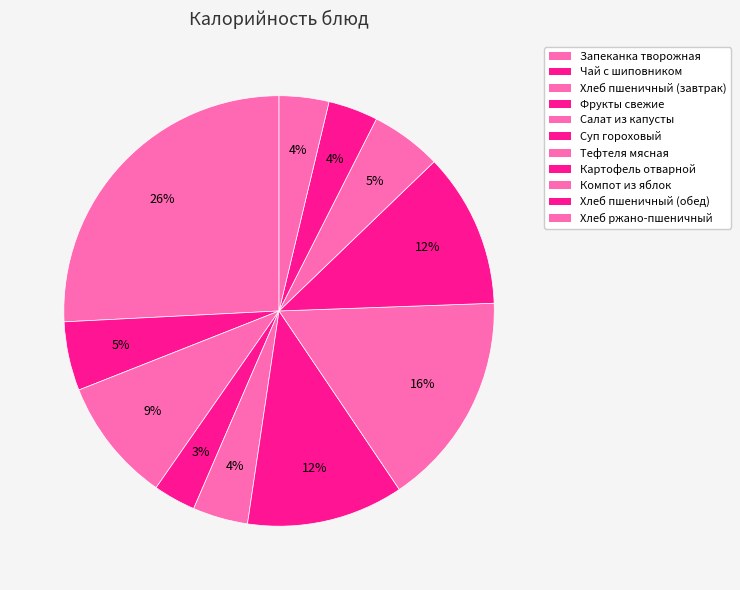

The Чай с шиповником slice represents 1% of the pie. True or false?

False